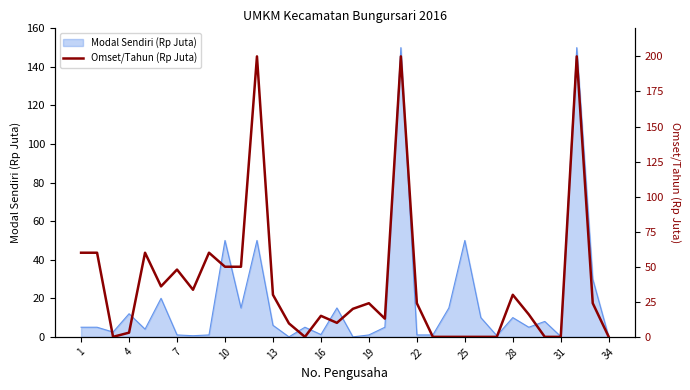

What is the highest value of the Modal Sendiri (Rp Juta) series?

150.0